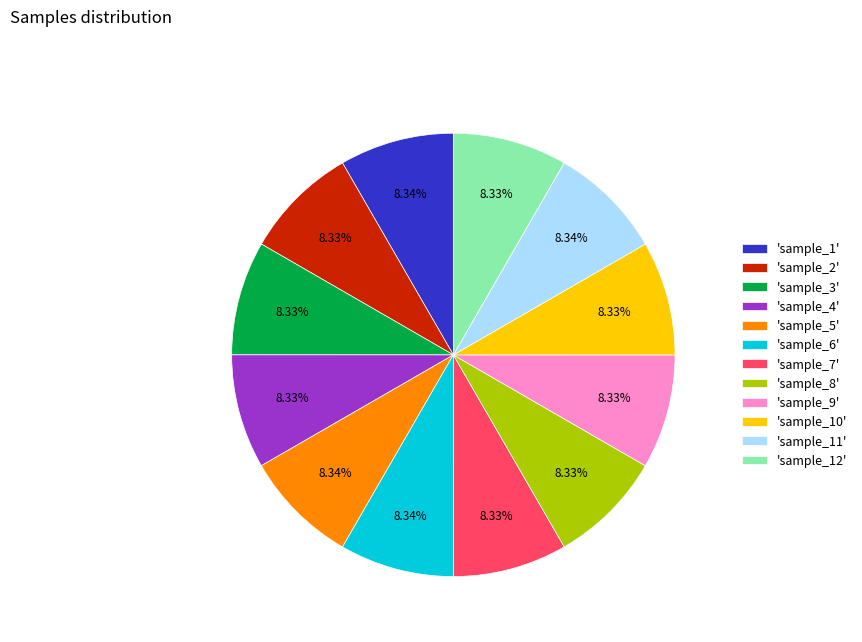

Is the sum of 'sample_9' and 'sample_8' greater than half?

No